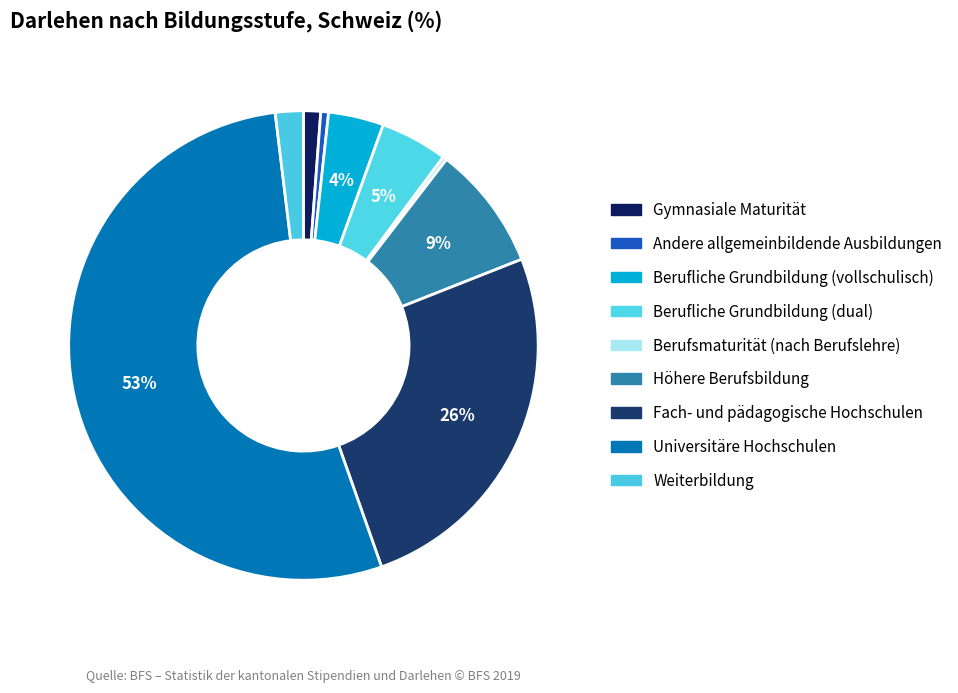

The Gymnasiale Maturität slice represents 15% of the pie. True or false?

False